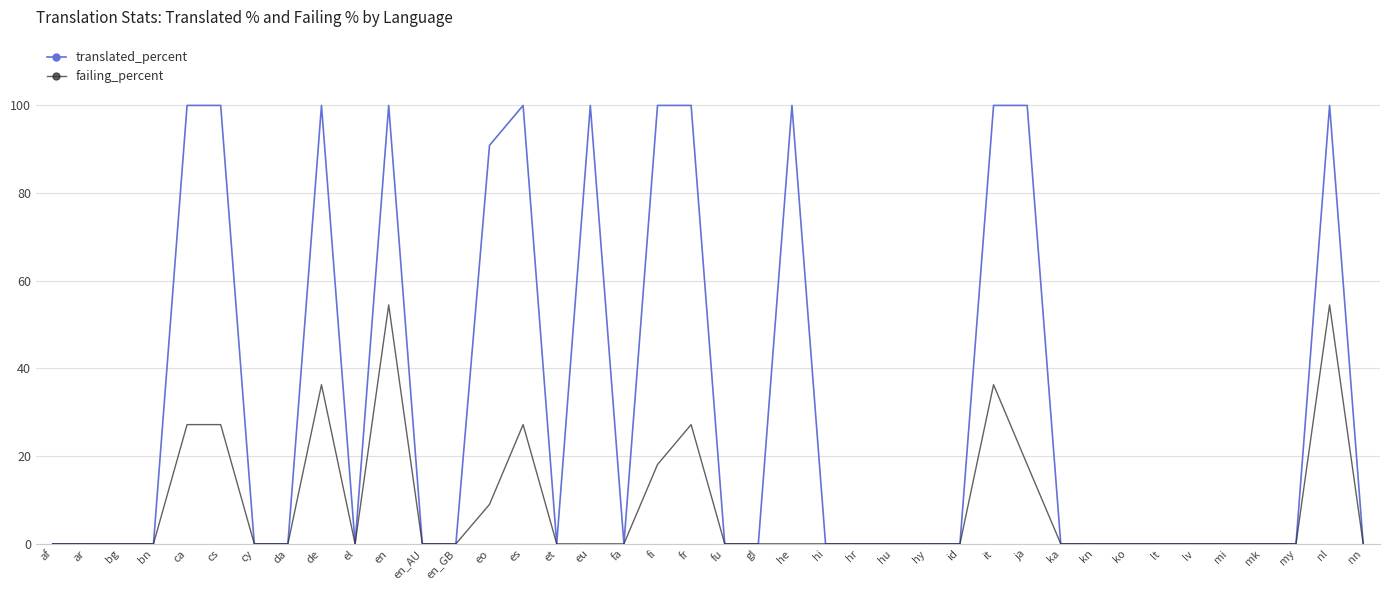

Which series changed the most between cs and nl?

failing_percent